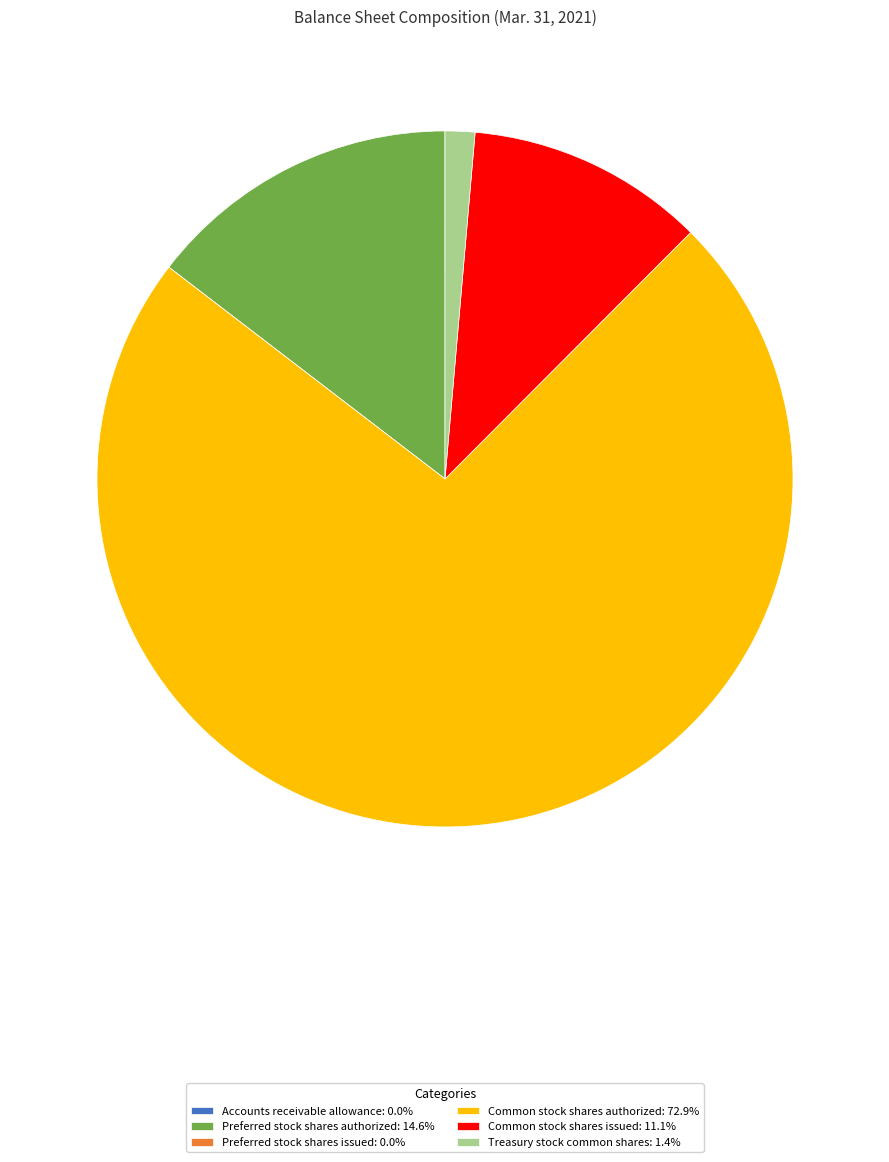

Does Common stock shares authorized: 72.9% account for over 50% of the chart?

Yes